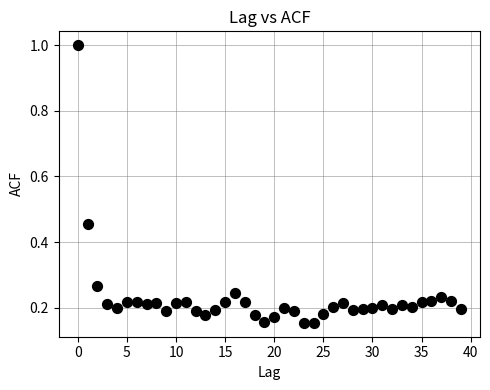

What is the range of Y values (max minus min)?

0.8